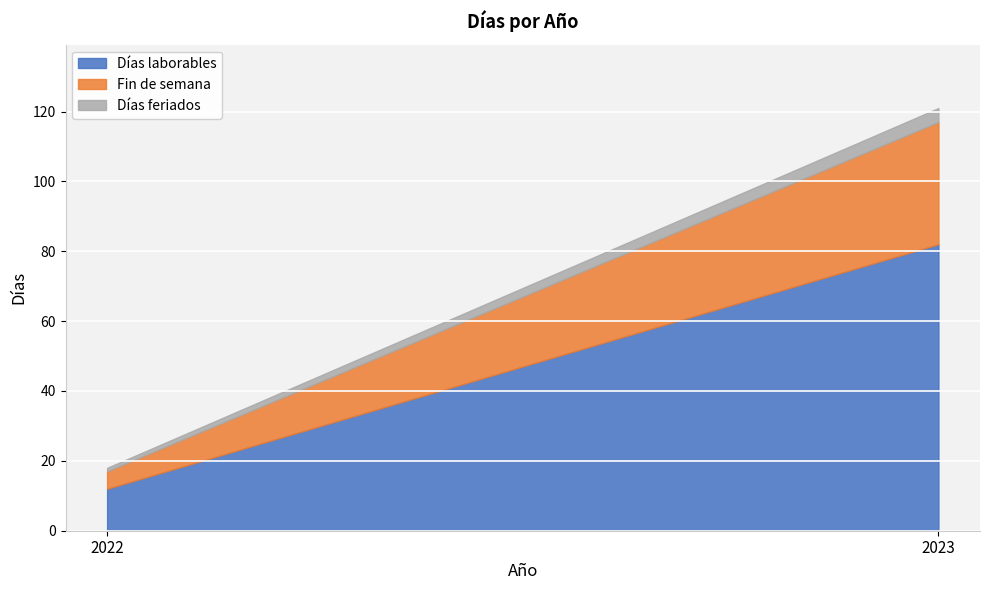

What is the average value of the Días feriados series?

2